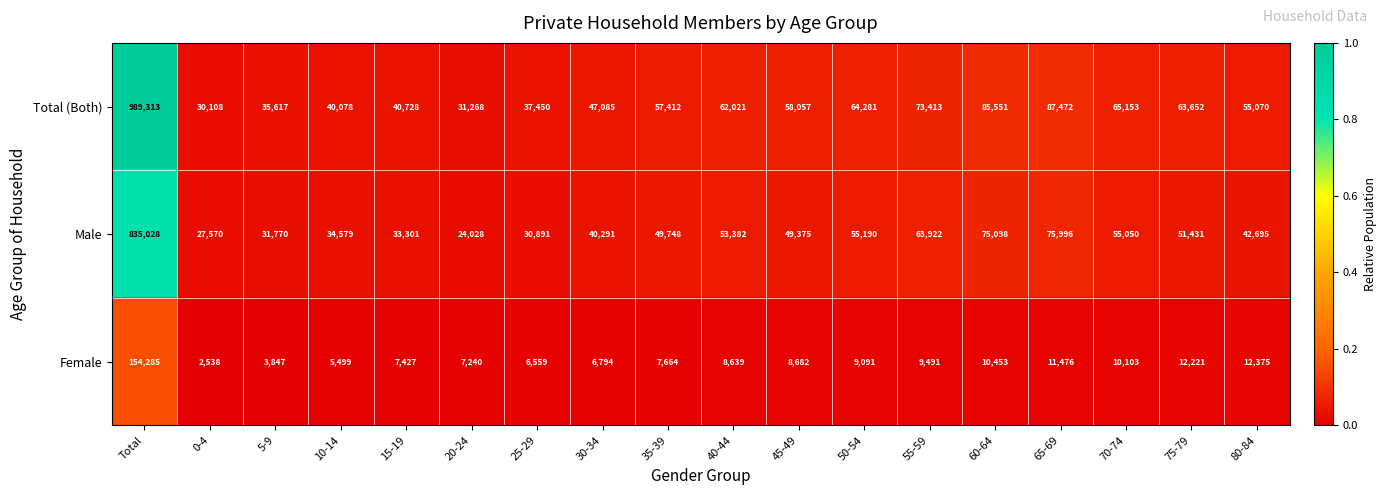

The Total (Both) series shows 63652 at 75-79. True or false?

True